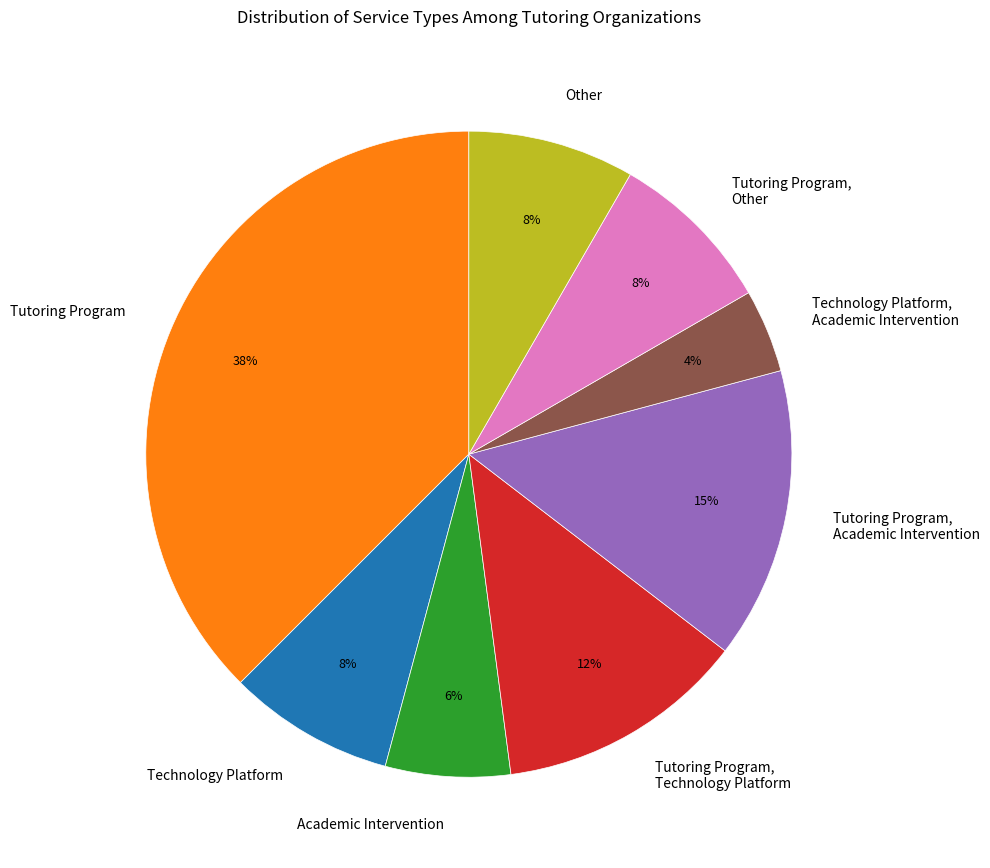

To the nearest percent, what portion does Technology Platform, Academic Intervention represent?

4%